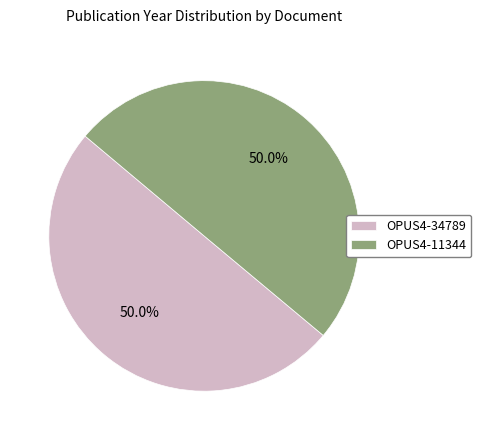

Is it true that OPUS4-11344 is 50% of the pie?

True